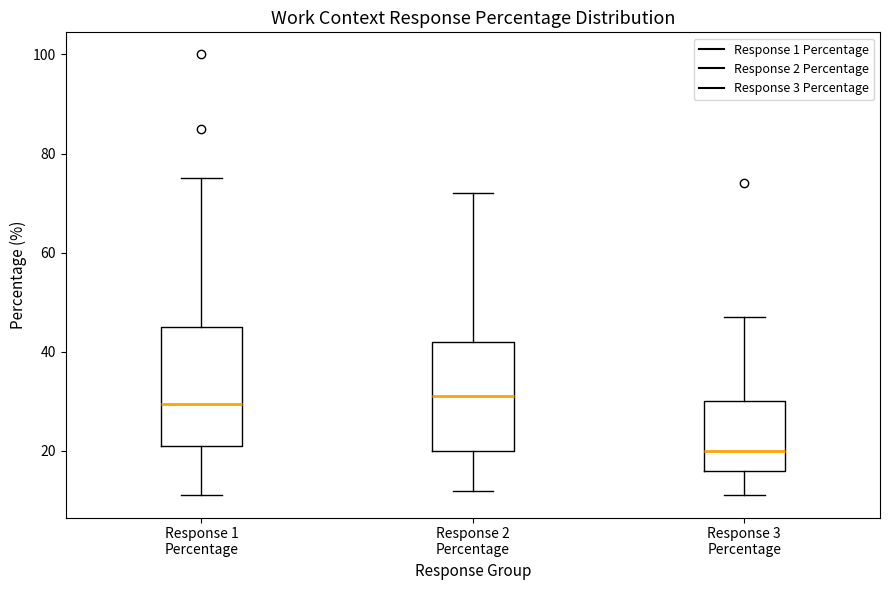

Where does the lower whisker of the box for Response 3 Percentage end on the y-axis? The values are not printed on the chart, so give them approximately, as read against the axis.

12